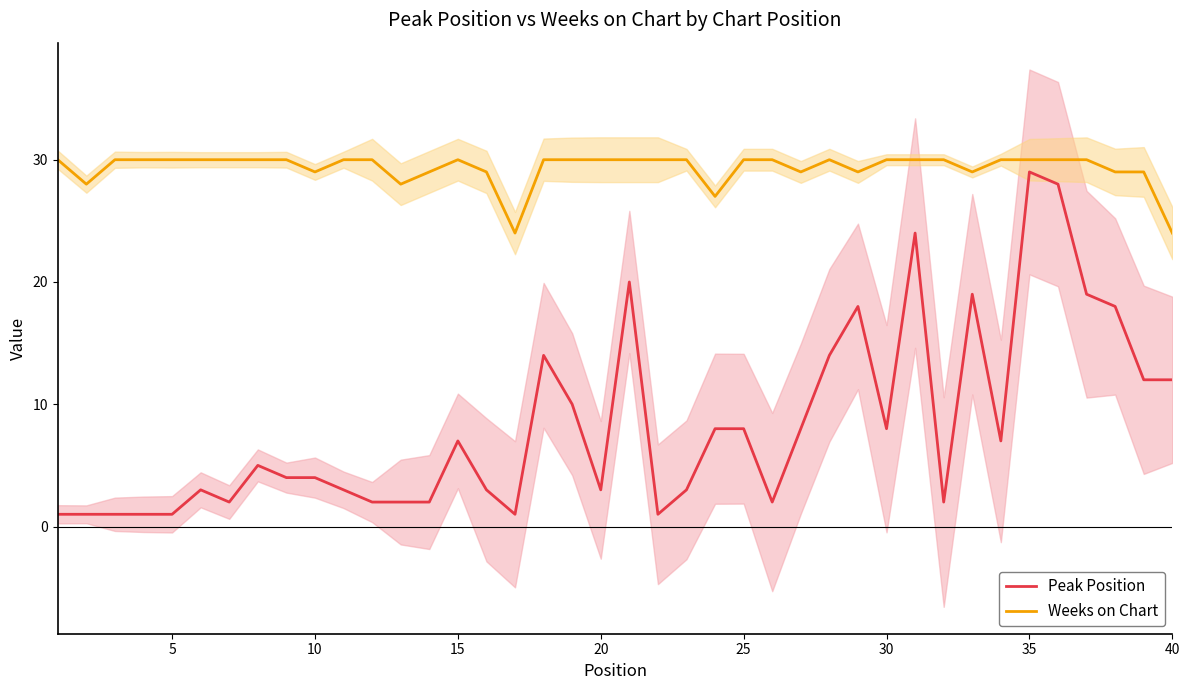

What are all the series names shown in the legend?

Peak Position, Weeks on Chart